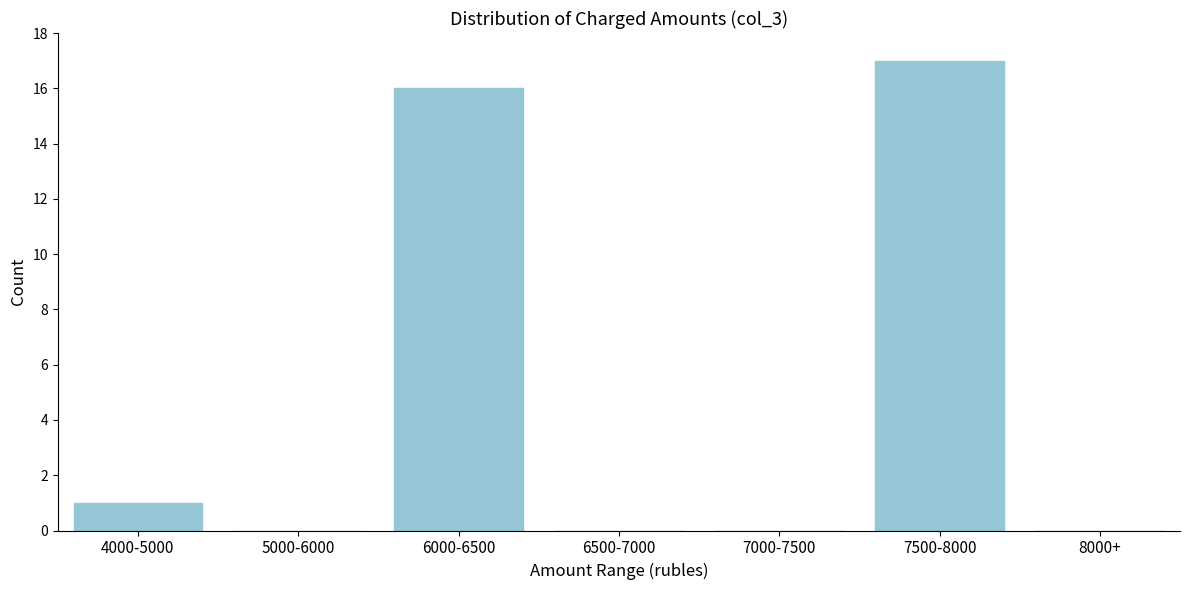

Reading left to right, extract all data points from this chart.

4000-5000=1	5000-6000=0	6000-6500=16	6500-7000=0	7000-7500=0	7500-8000=17	8000+=0